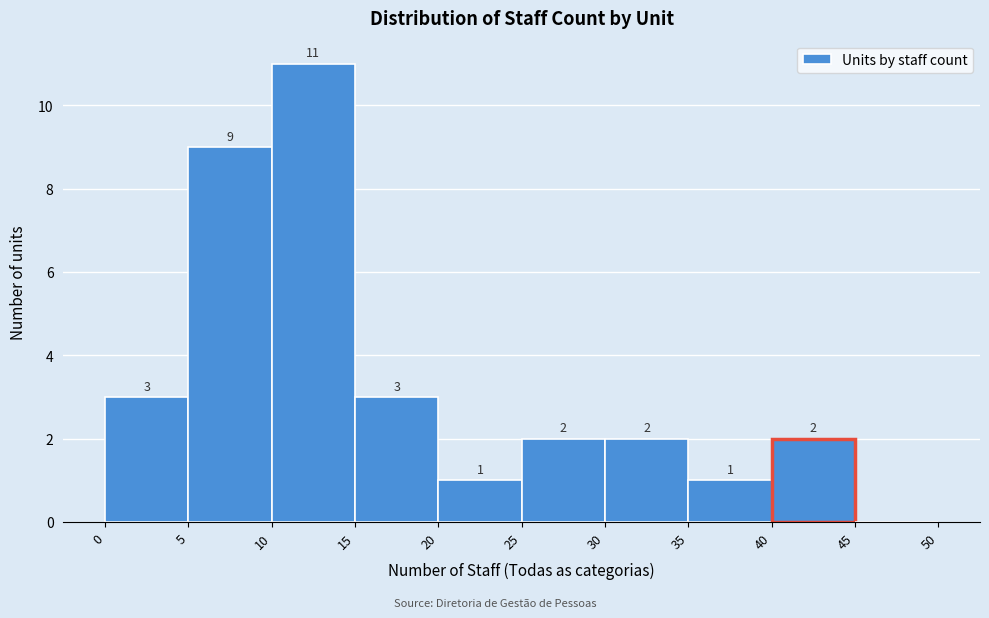

Over which range of the x-axis is the bar tallest?

10 to 15